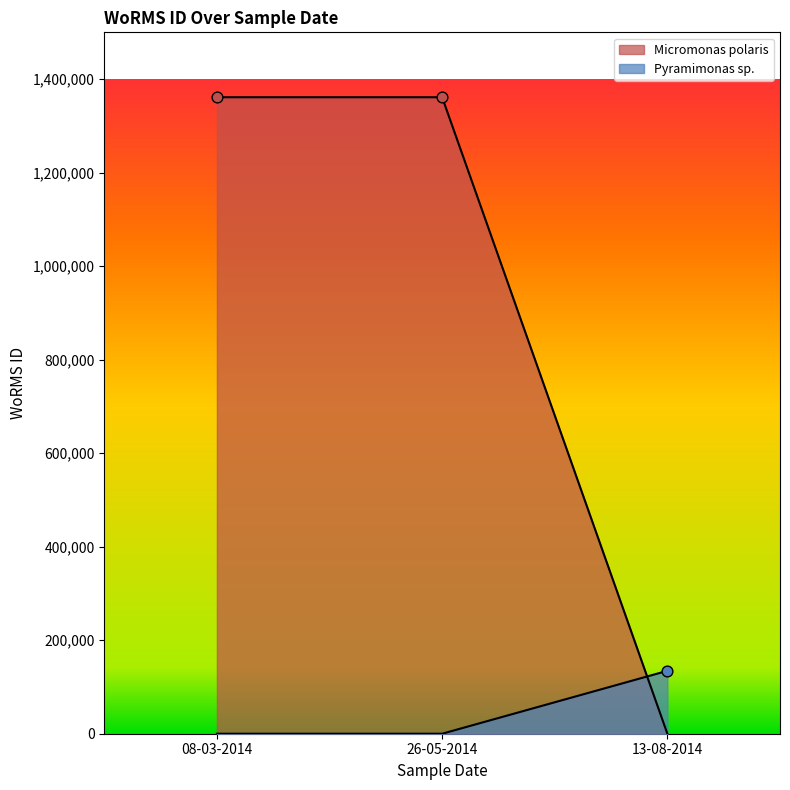

How many lines are shown in the chart?

2